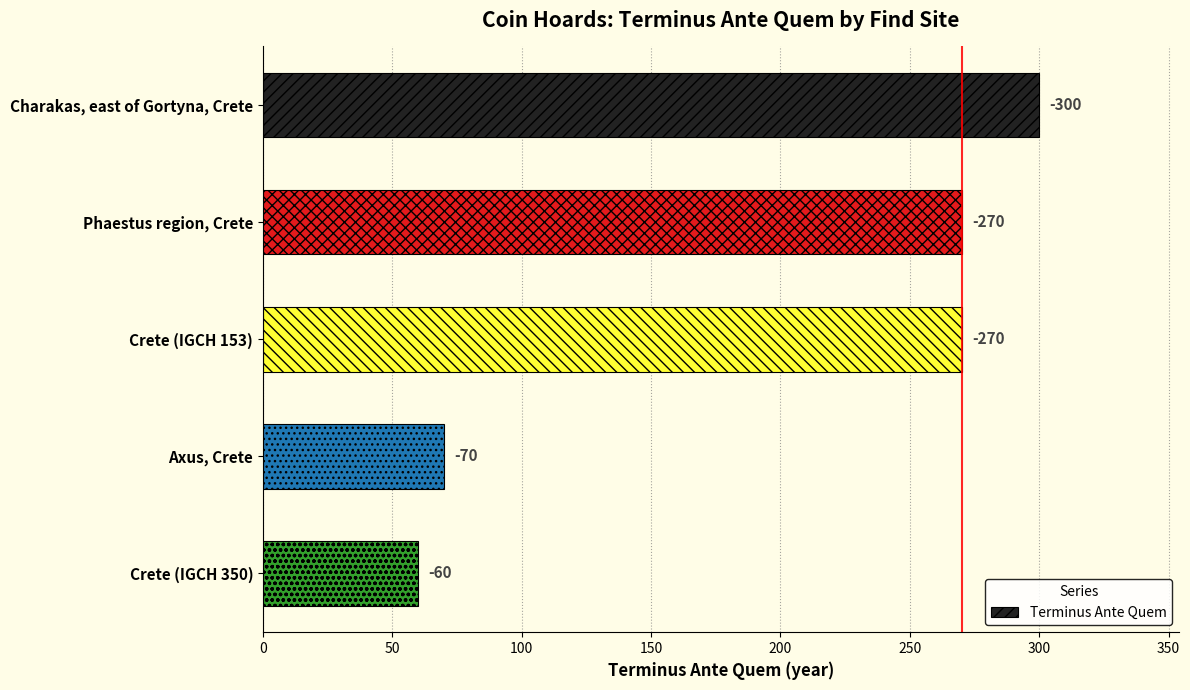

What is the average value?

194